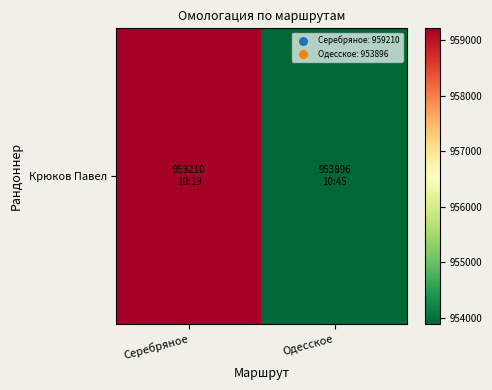

Rank the categories by value from lowest to highest.

Одесское, Серебряное